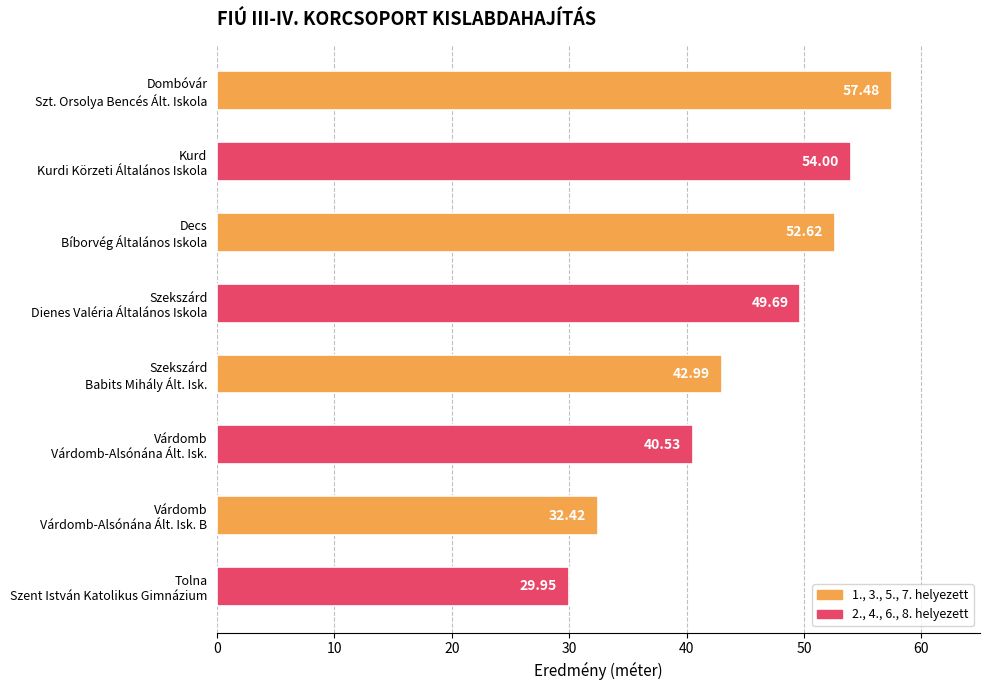

What is the difference between the second highest and minimum values?

24.1